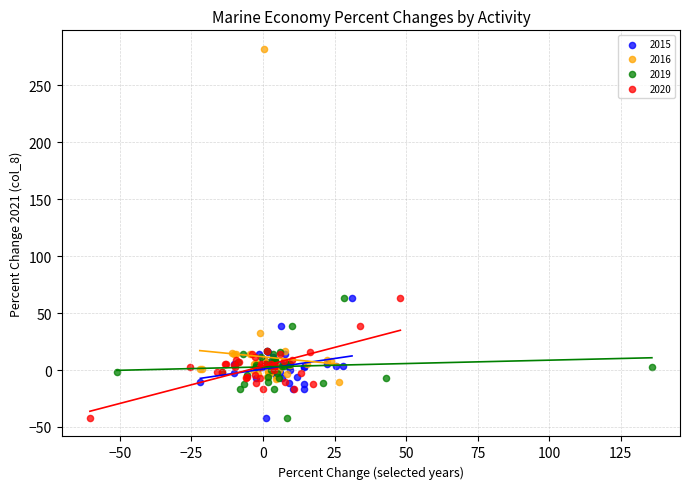

Which series reaches the maximum Y coordinate?

2016